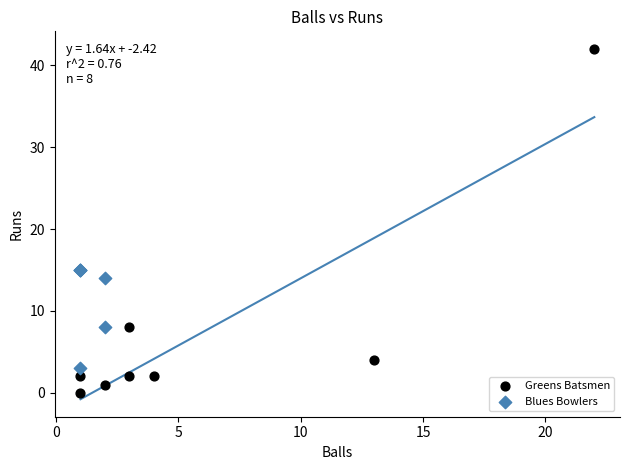

What are all the series names shown in the legend?

Greens Batsmen, Blues Bowlers